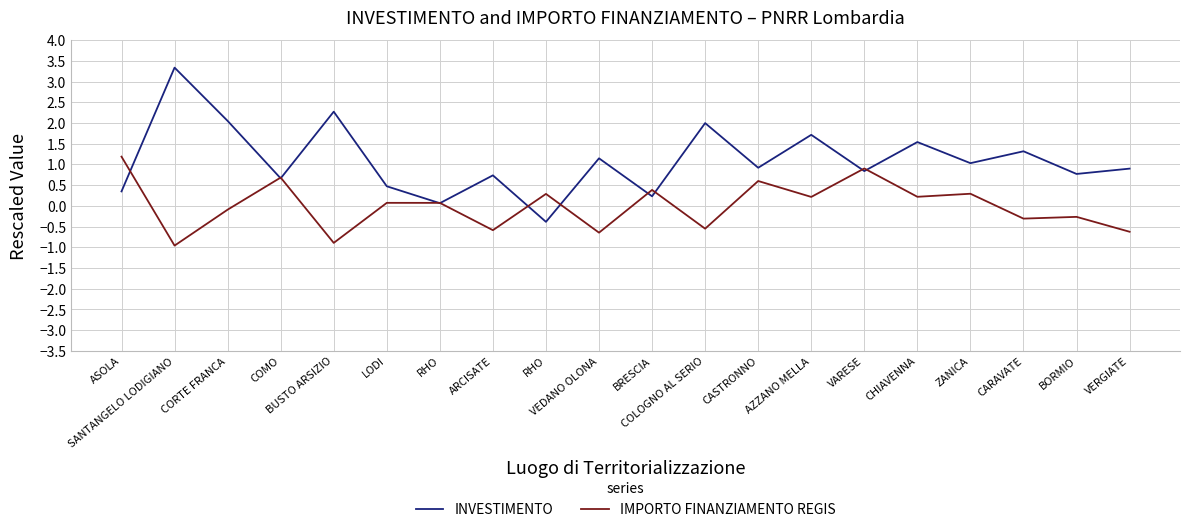

What is the sum of all INVESTIMENTO values?

22.0